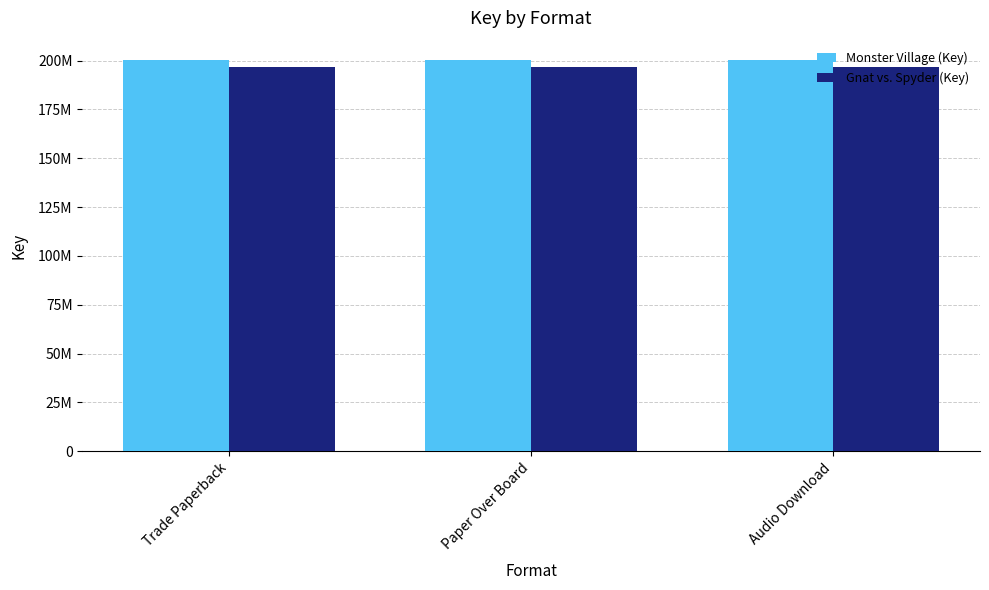

What is the label of the 2nd bar from the left?

Paper Over Board